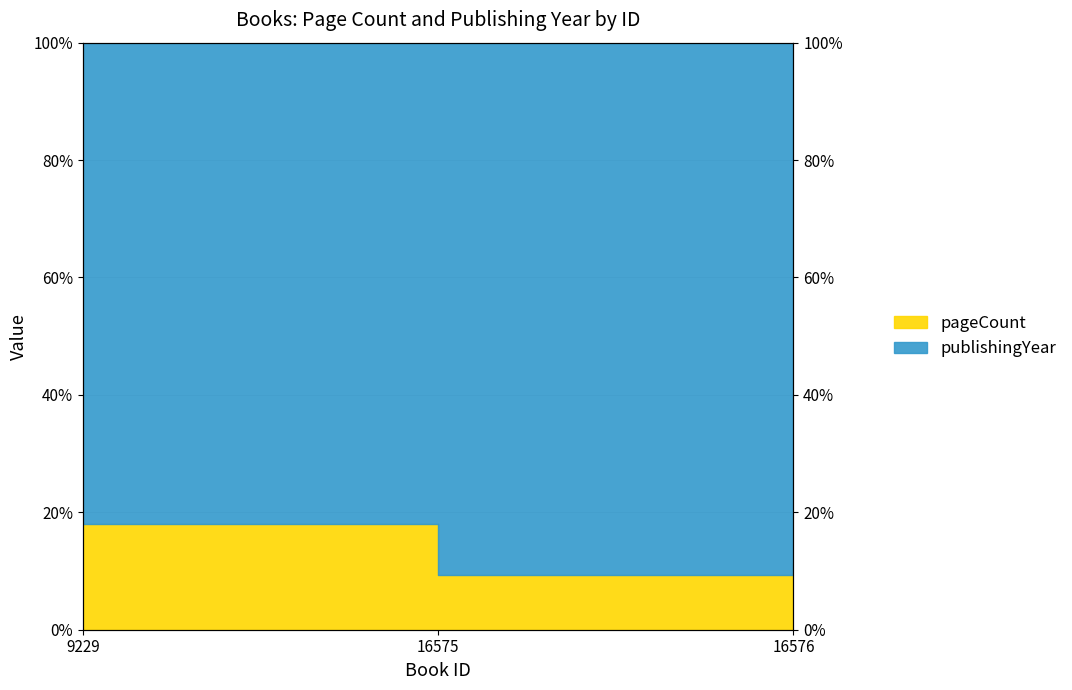

Which label corresponds to the smallest value in the chart?

16575